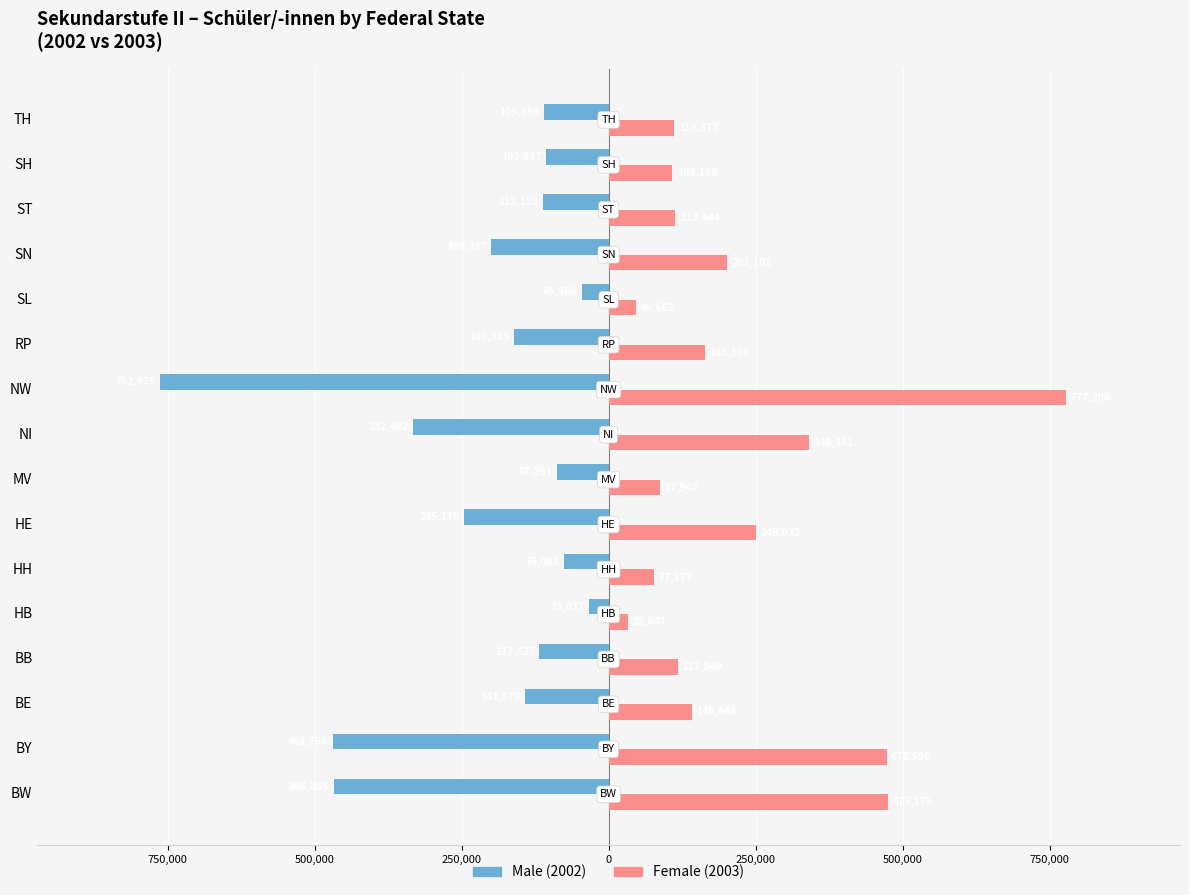

The Male series shows -45731 at HB. True or false?

False